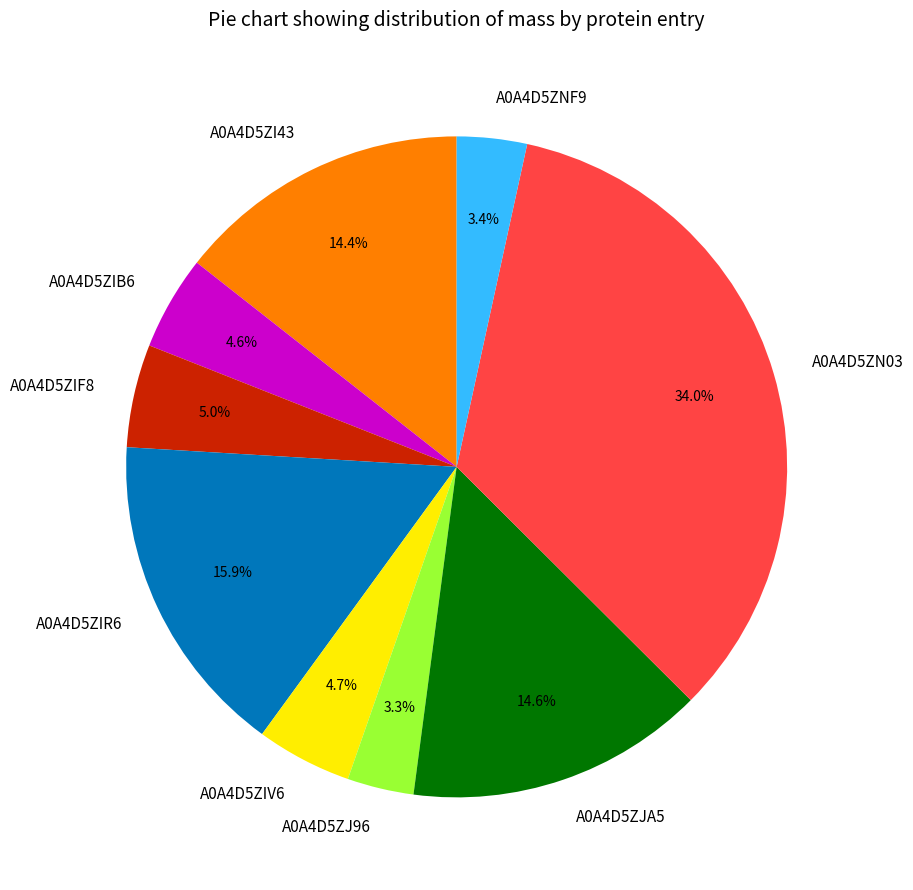

What percentage is the A0A4D5ZI43 slice, to the nearest percent?

14%